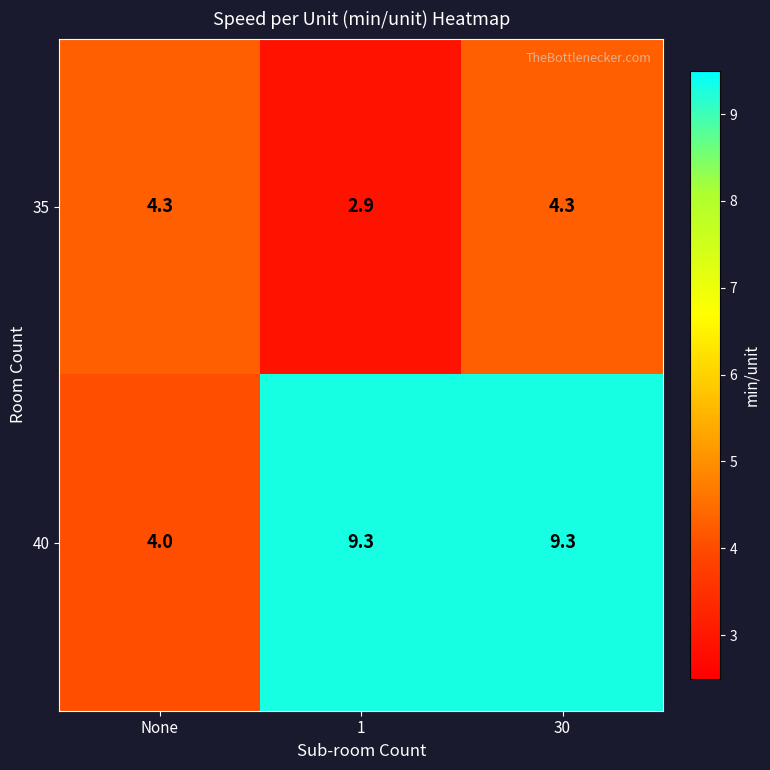

Reading left to right, what are all the values shown in this chart?

35: 4.3	2.9	4.3
40: 4.0	9.3	9.3